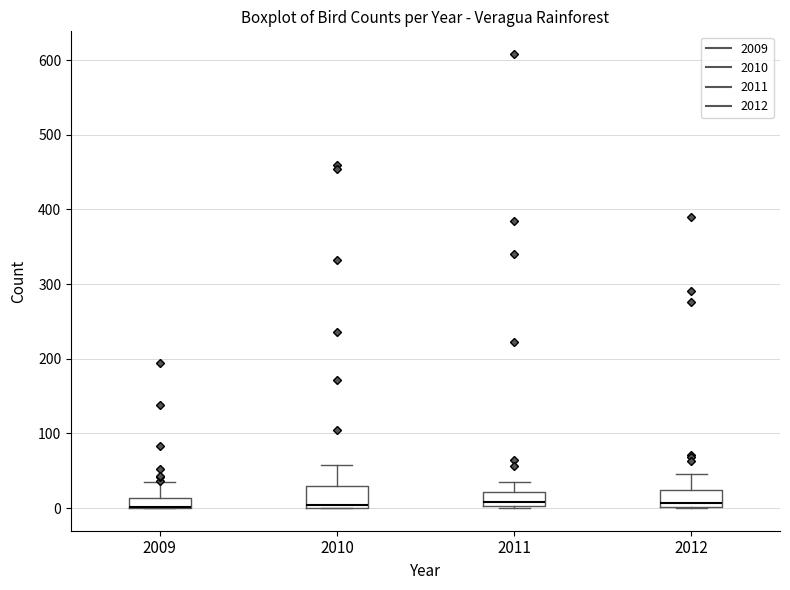

Where does the upper whisker of the box at x = 2012 end on the y-axis? The values are not printed on the chart, so give them approximately, as read against the axis.

50